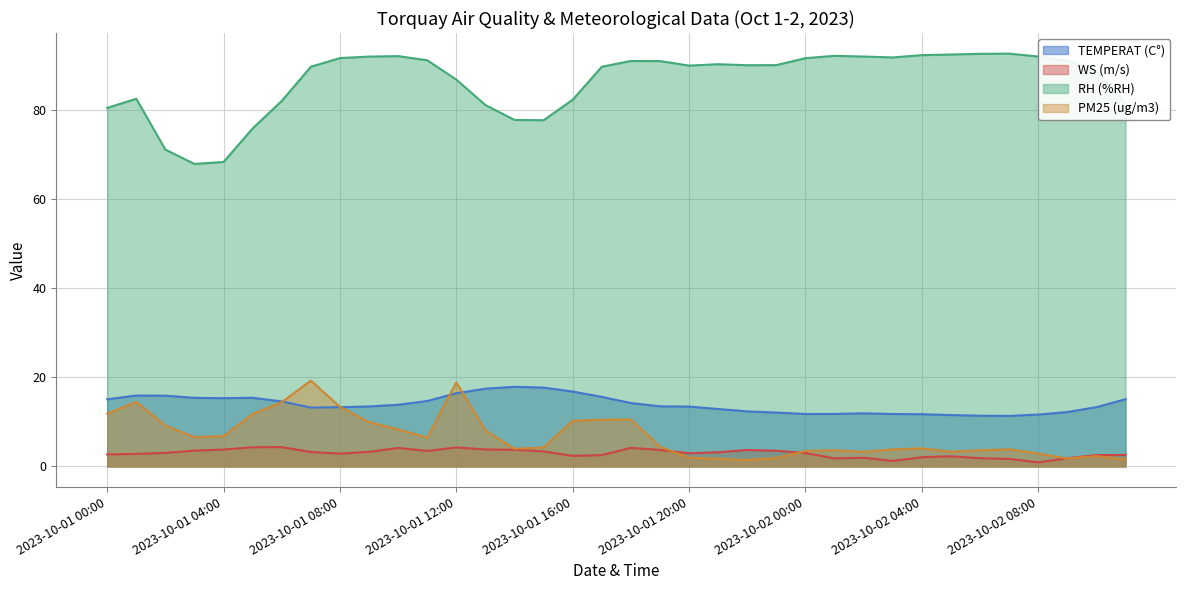

Rank the series by their maximum value, from highest to lowest.

RH (%RH), PM25 (ug/m3), TEMPERAT (C°), WS (m/s)